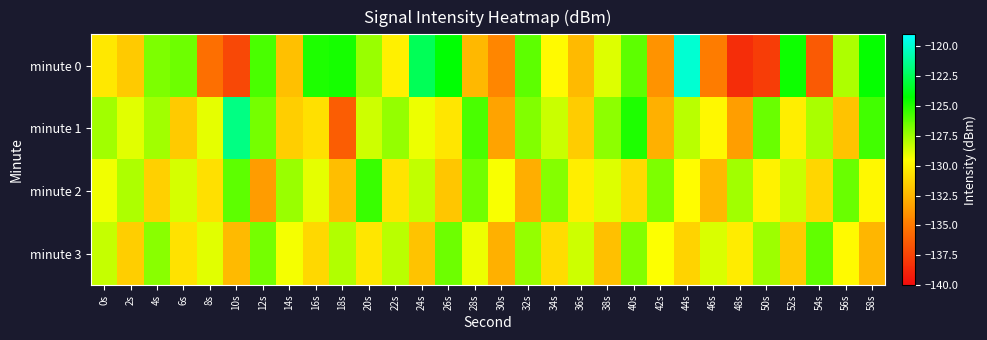

Reading right to left, extract all data points from this chart.

minute 0: 58s=-124.4	56s=-127.8	54s=-136.4	52s=-124.5	50s=-137.8	48s=-138.5	46s=-134.9	44s=-119.9	42s=-133.9	40s=-126.2	38s=-128.8	36s=-132.4	34s=-129.7	32s=-126.2	30s=-134.4	28s=-132.4	26s=-124.2	24s=-122.5	22s=-130.1	20s=-127.4	18s=-124.7	16s=-124.9	14s=-132.1	12s=-125.7	10s=-137.3	8s=-135.5	6s=-126.5	4s=-126.8	2s=-131.7	0s=-130.4
minute 1: 58s=-125.6	56s=-131.9	54s=-127.7	52s=-130.2	50s=-126.4	48s=-133.5	46s=-129.8	44s=-128.1	42s=-132.7	40s=-124.9	38s=-127.2	36s=-131.6	34s=-128.4	32s=-126.9	30s=-133.2	28s=-125.8	26s=-130.5	24s=-129.1	22s=-127.3	20s=-128.5	18s=-136.3	16s=-130.8	14s=-131.5	12s=-126.7	10s=-121.6	8s=-128.9	6s=-131.7	4s=-127.6	2s=-128.9	0s=-127.6
minute 2: 58s=-129.8	56s=-126.4	54s=-131.2	52s=-128.4	50s=-130.0	48s=-127.6	46s=-132.4	44s=-129.6	42s=-126.8	40s=-131.0	38s=-128.8	36s=-130.2	34s=-127.0	32s=-132.8	30s=-129.4	28s=-126.6	26s=-131.8	24s=-128.2	22s=-130.6	20s=-125.4	18s=-132.2	16s=-129.0	14s=-127.4	12s=-133.6	10s=-126.2	8s=-130.8	6s=-128.6	4s=-131.4	2s=-127.8	0s=-129.2
minute 3: 58s=-132.5	56s=-129.7	54s=-126.3	52s=-131.7	50s=-127.5	48s=-130.3	46s=-128.7	44s=-131.3	42s=-129.5	40s=-126.9	38s=-132.1	36s=-128.5	34s=-130.9	32s=-127.3	30s=-132.7	28s=-129.1	26s=-126.5	24s=-131.9	22s=-128.1	20s=-130.5	18s=-127.9	16s=-131.1	14s=-129.3	12s=-126.7	10s=-132.3	8s=-128.9	6s=-130.7	4s=-127.1	2s=-131.5	0s=-128.3